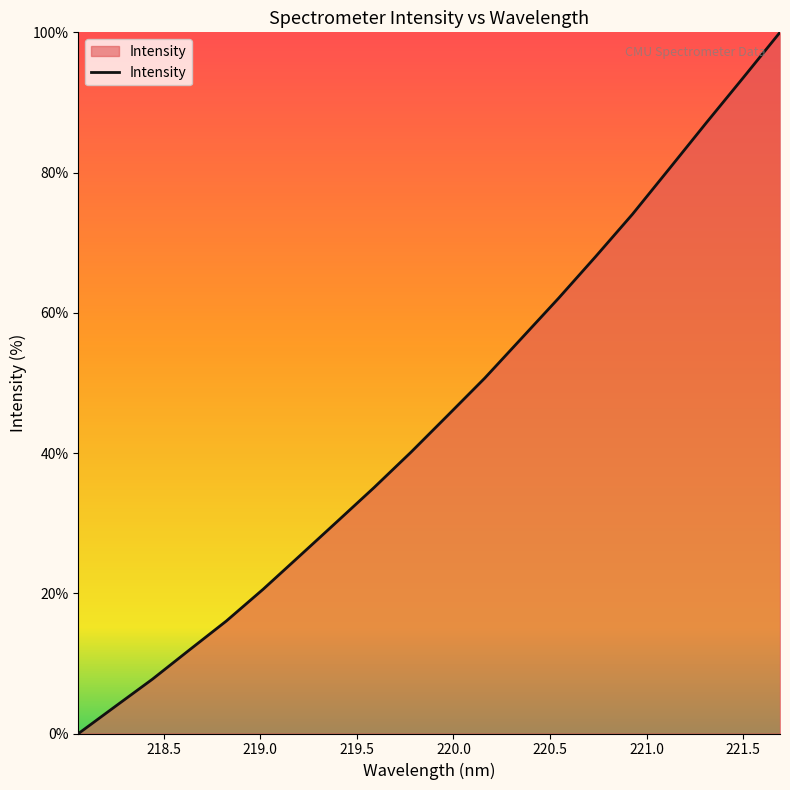

Does the chart have visible grid lines?

No